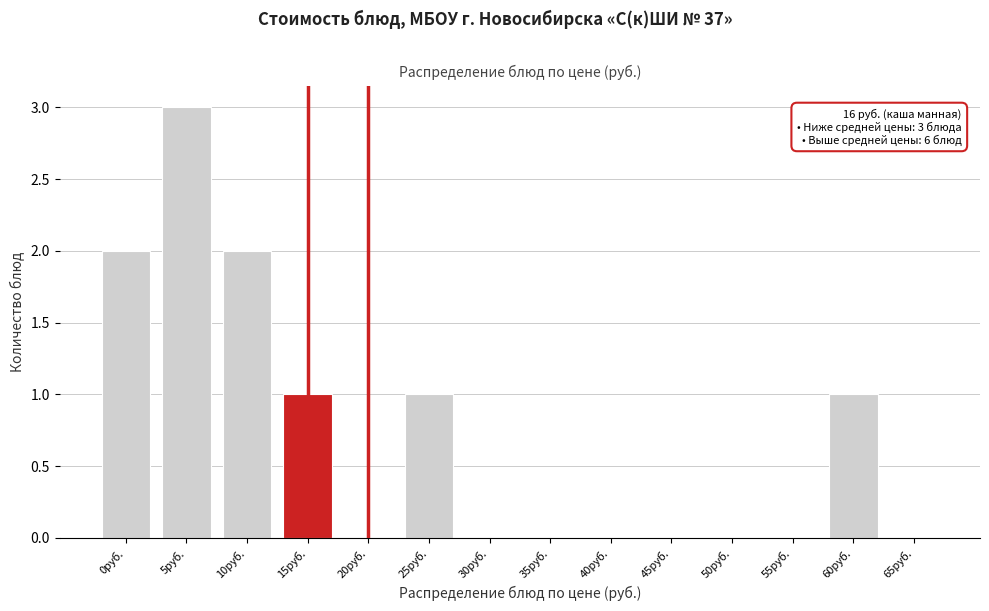

Reading left to right, list all the values displayed in this chart.

0руб.=2	5руб.=3	10руб.=2	15руб.=1	20руб.=0	25руб.=1	30руб.=0	35руб.=0	40руб.=0	45руб.=0	50руб.=0	55руб.=0	60руб.=1	65руб.=0